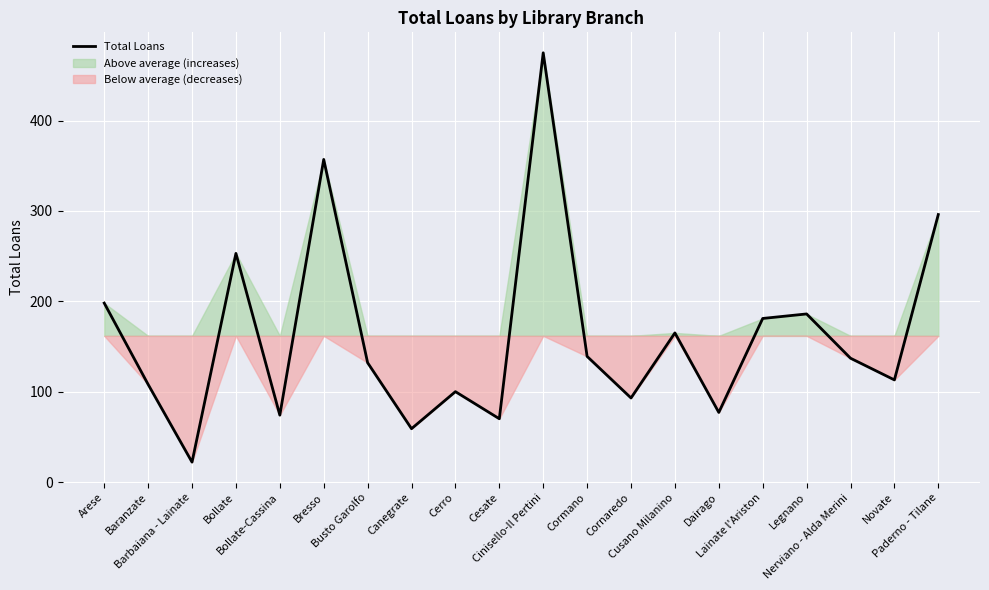

What is the value of the 17th point from the left?

186